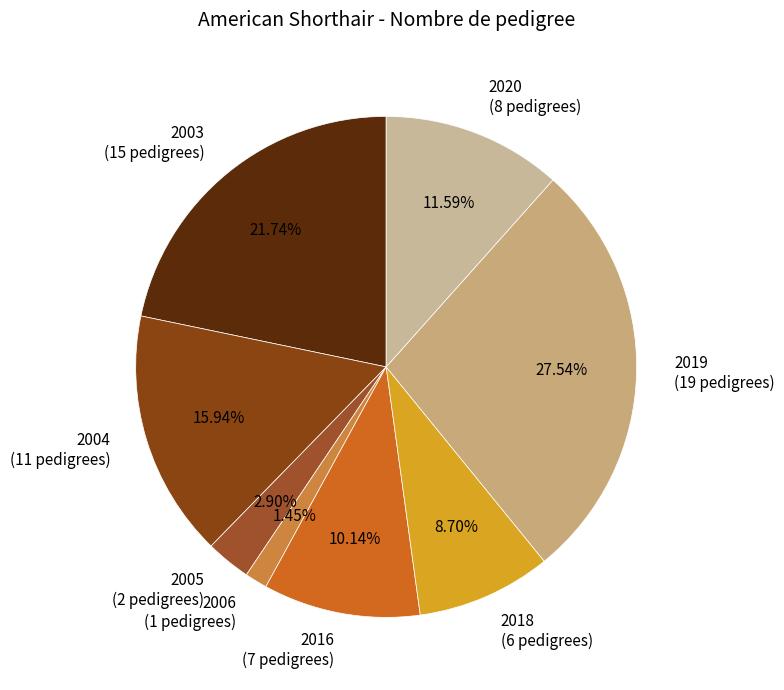

Is the sum of 2018 and 2020 greater than half?

No